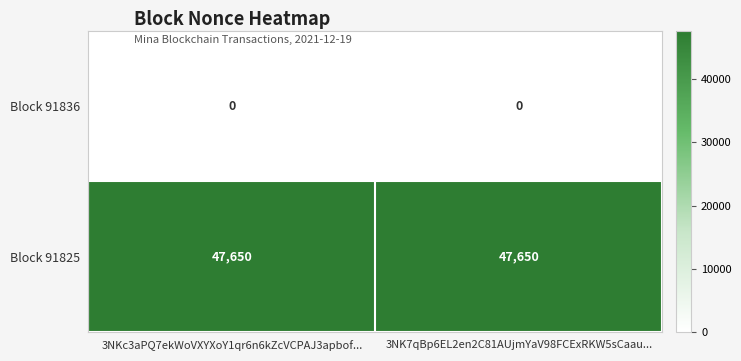

The value of Block 91836 at 3NK7qBp6EL2en2C81AUjmYaV98FCExRKW5sCaau... is 0. True or false?

True